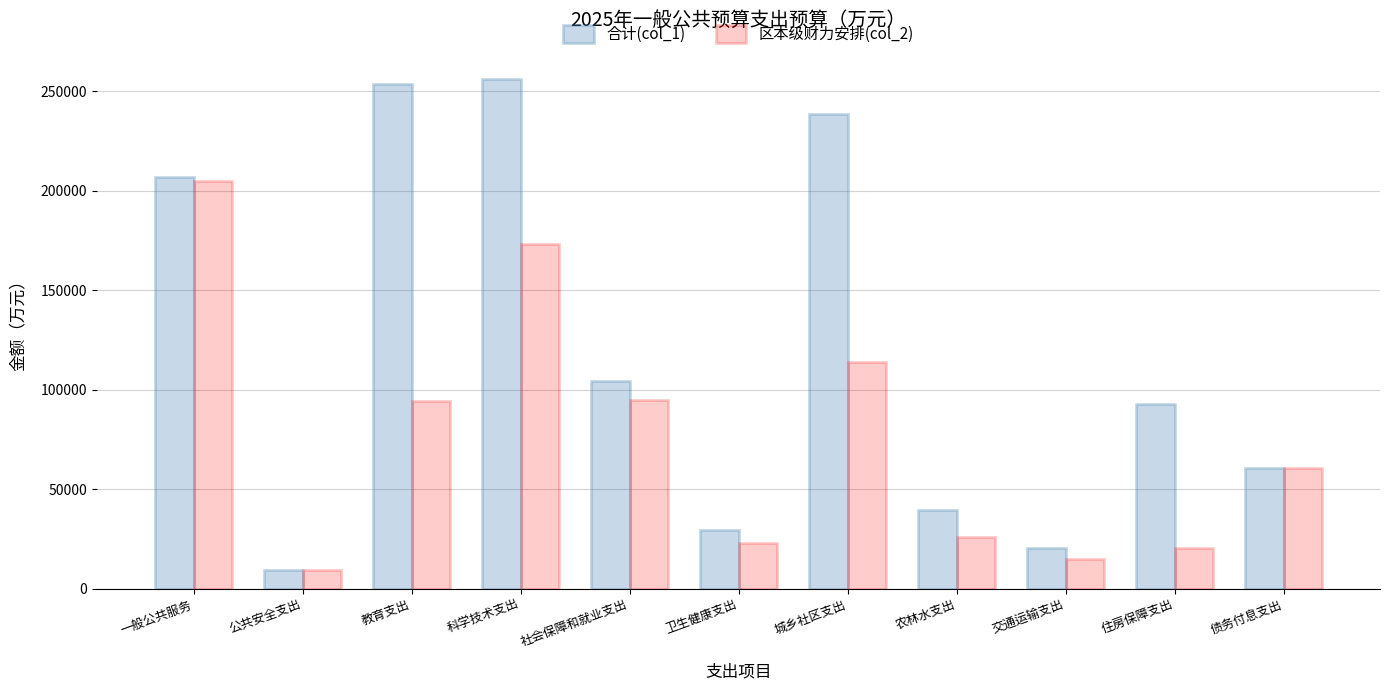

Rank the categories by 合计(col_1) value from lowest to highest.

公共安全支出, 交通运输支出, 卫生健康支出, 农林水支出, 债务付息支出, 住房保障支出, 社会保障和就业支出, 一般公共服务, 城乡社区支出, 教育支出, 科学技术支出